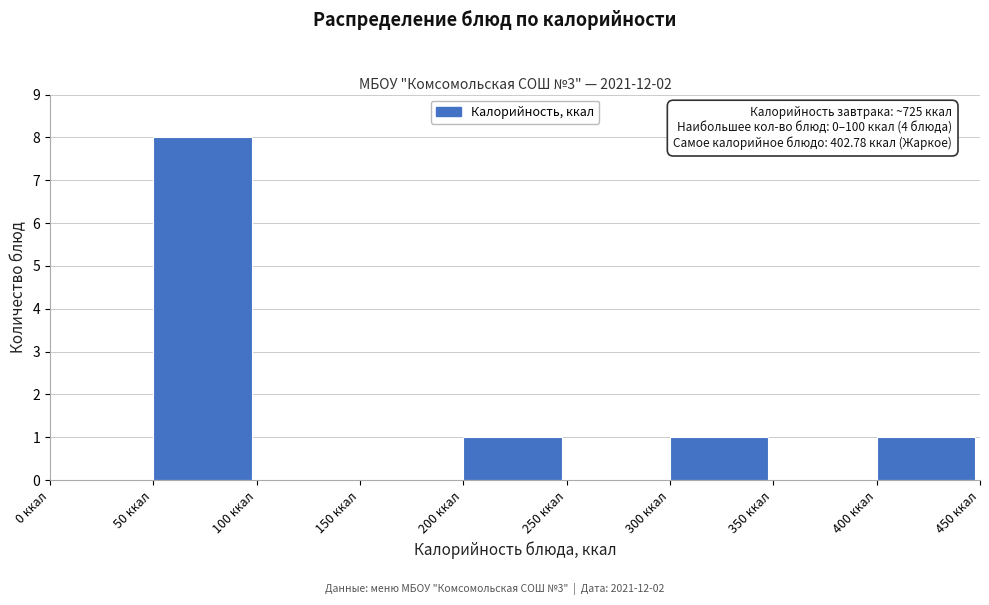

Over which range of the x-axis is the bar tallest?

50 to 100